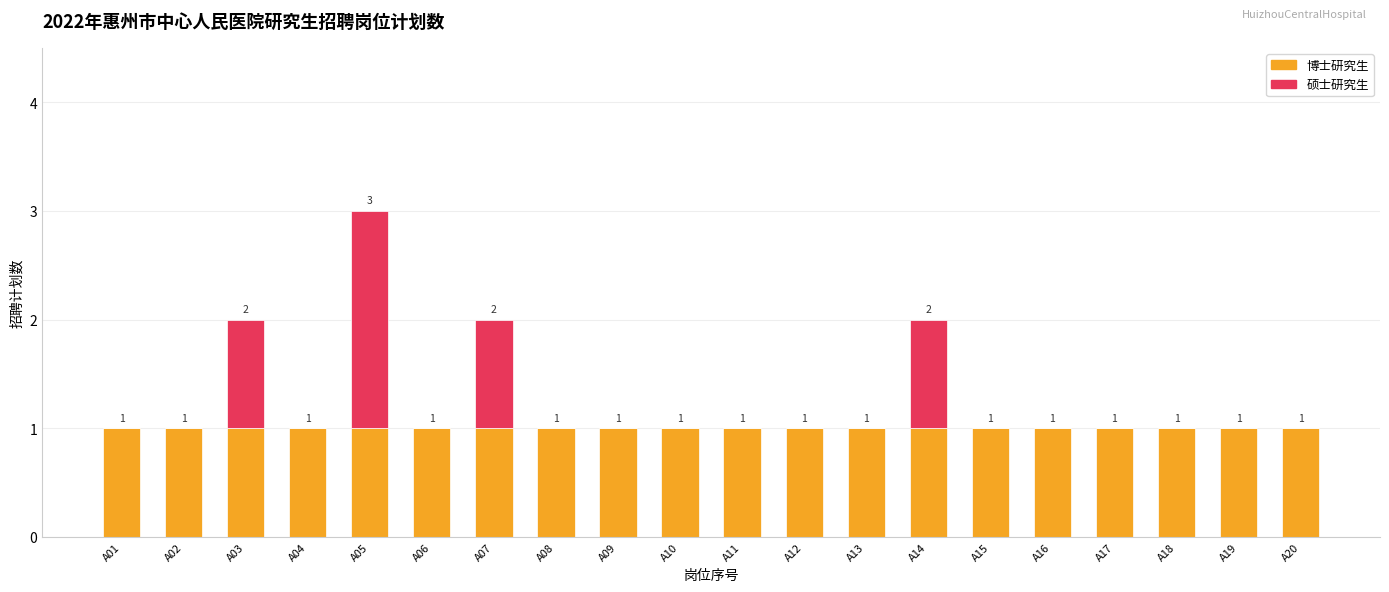

Reading left to right, list the values for the 博士研究生 series.

A01=1	A02=1	A03=1	A04=1	A05=1	A06=1	A07=1	A08=1	A09=1	A10=1	A11=1	A12=1	A13=1	A14=1	A15=1	A16=1	A17=1	A18=1	A19=1	A20=1